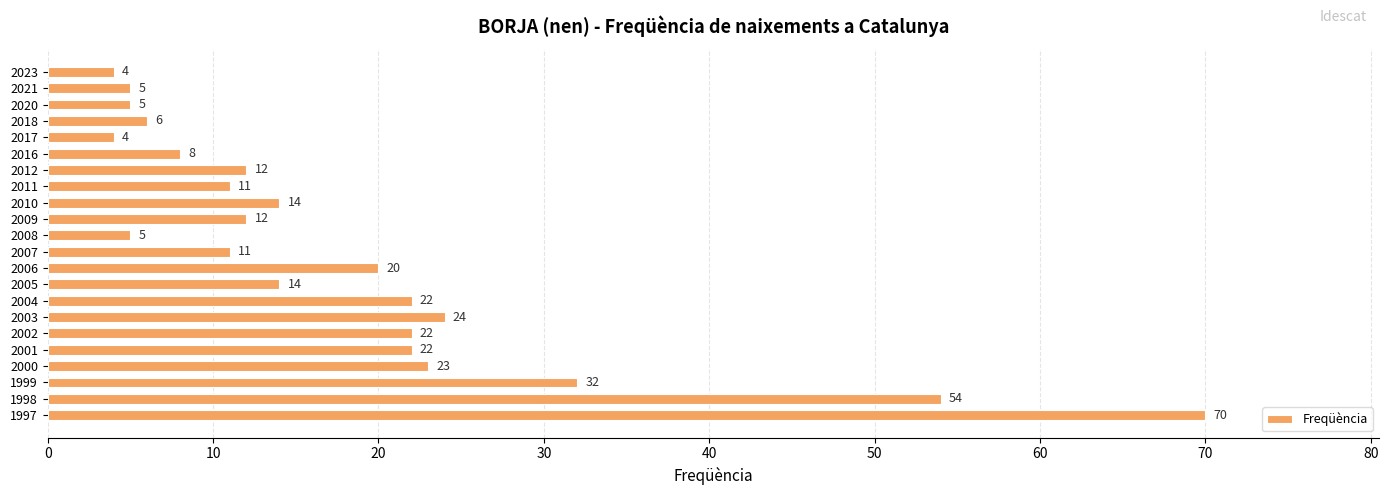

What is the value of the 10th bar from the top?

12